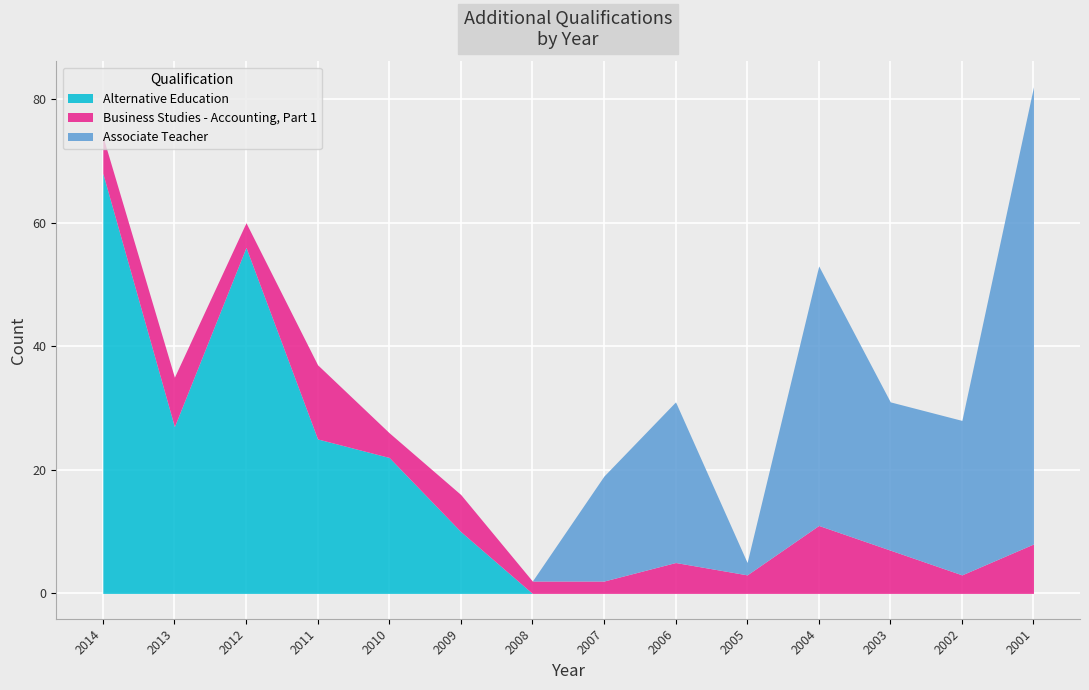

Reading left to right, extract all data points from this chart.

Alternative Education: 2014=68	2013=27	2012=56	2011=25	2010=22	2009=10	2008=0	2007=0	2006=0	2005=0	2004=0	2003=0	2002=0	2001=0
Business Studies - Accounting, Part 1: 2014=6	2013=8	2012=4	2011=12	2010=4	2009=6	2008=2	2007=2	2006=5	2005=3	2004=11	2003=7	2002=3	2001=8
Associate Teacher: 2014=0	2013=0	2012=0	2011=0	2010=0	2009=0	2008=0	2007=17	2006=26	2005=2	2004=42	2003=24	2002=25	2001=74